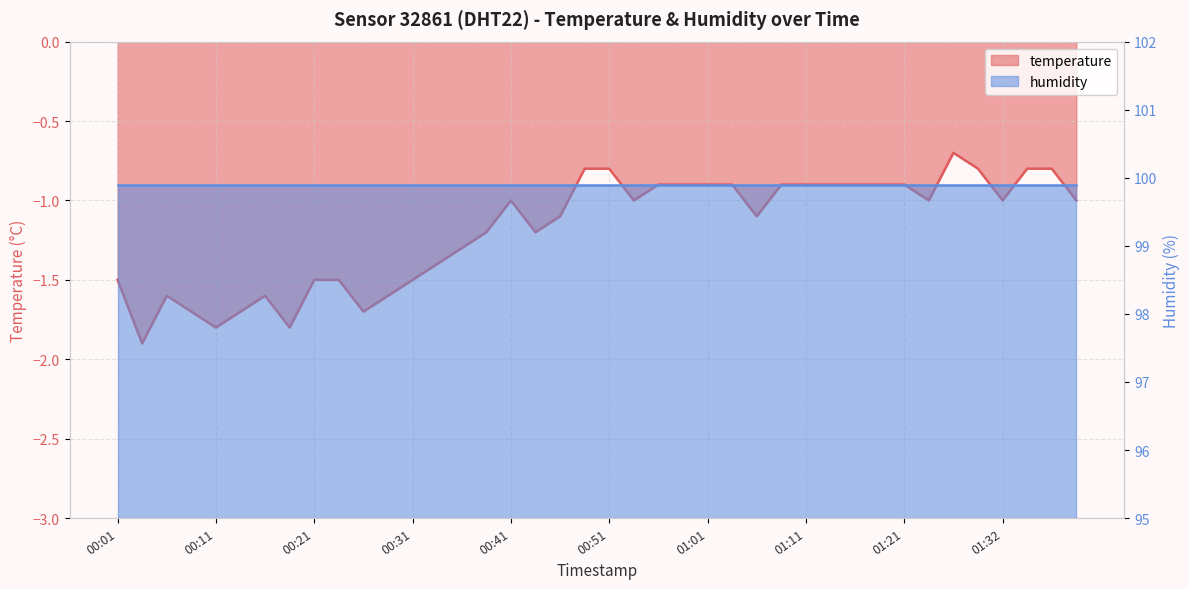

What is the average value?

-1.2